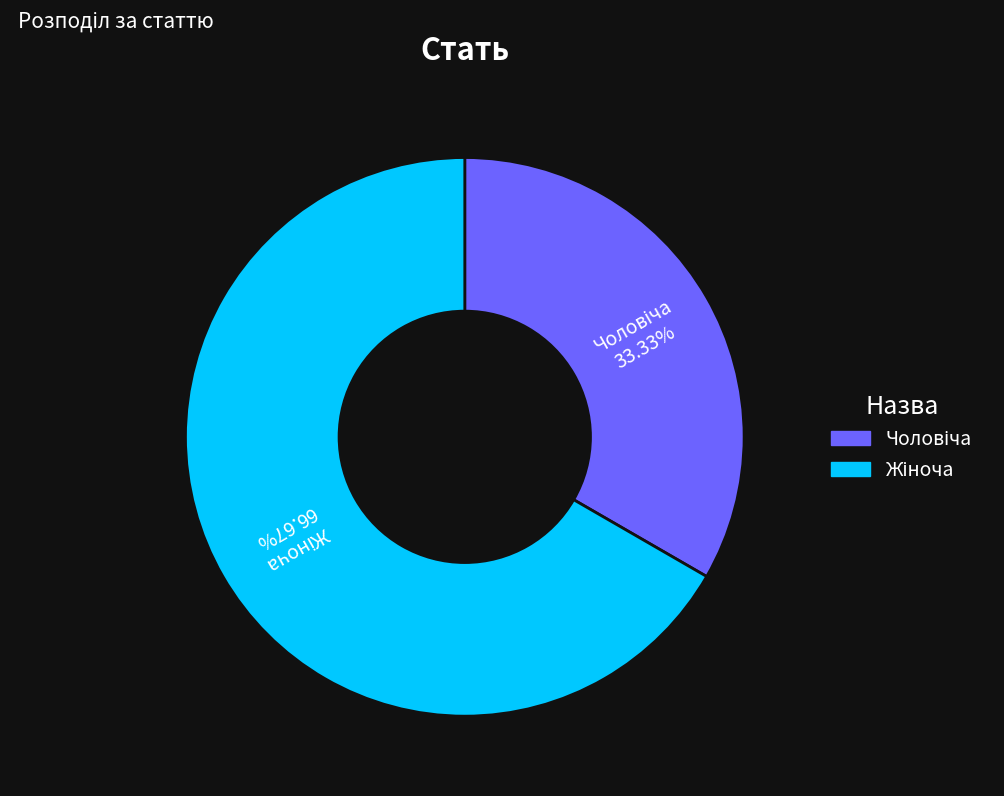

Is there any slice that represents more than half of the pie?

Yes